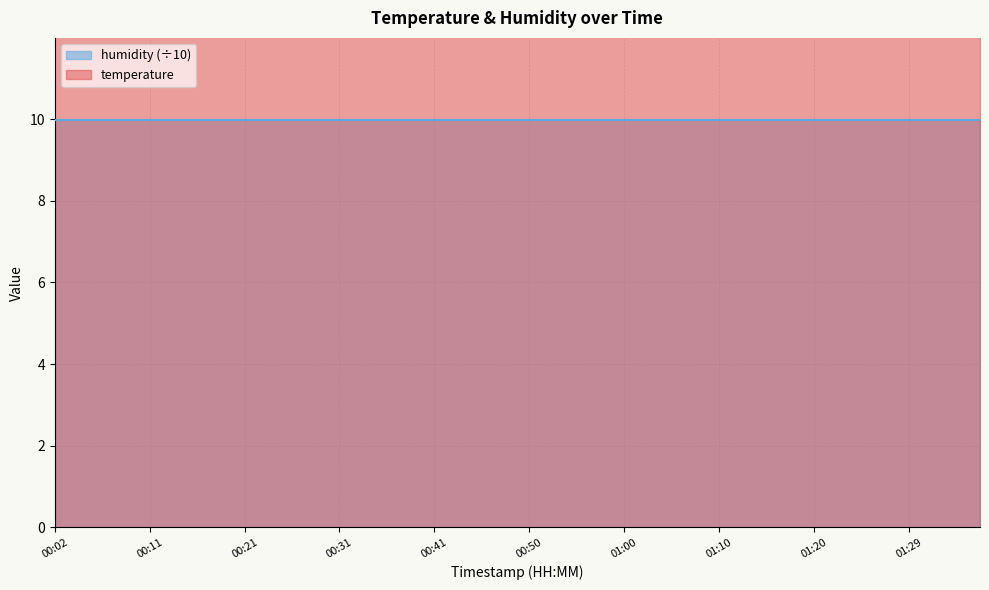

What is the value of the 36th point from the left?

13.9